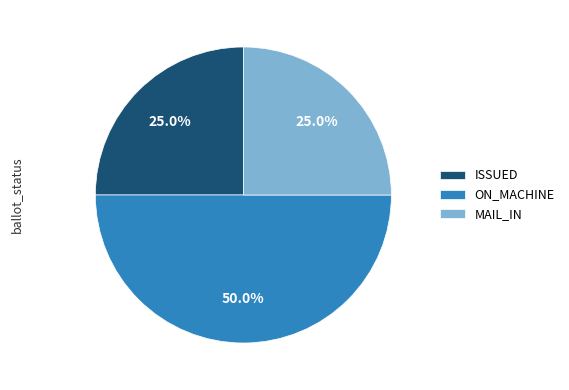

Is it true that ON_MACHINE is 72% of the pie?

False